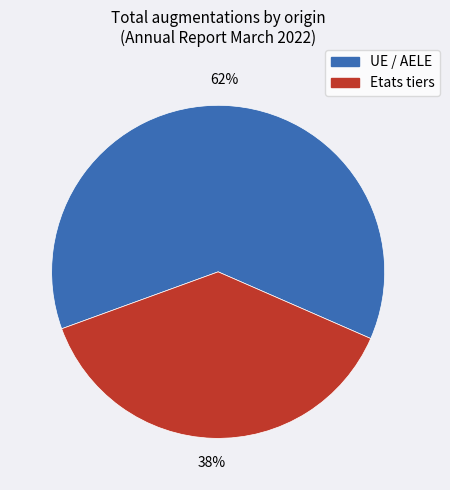

Do Etats tiers and UE / AELE together represent more than half of the pie?

Yes